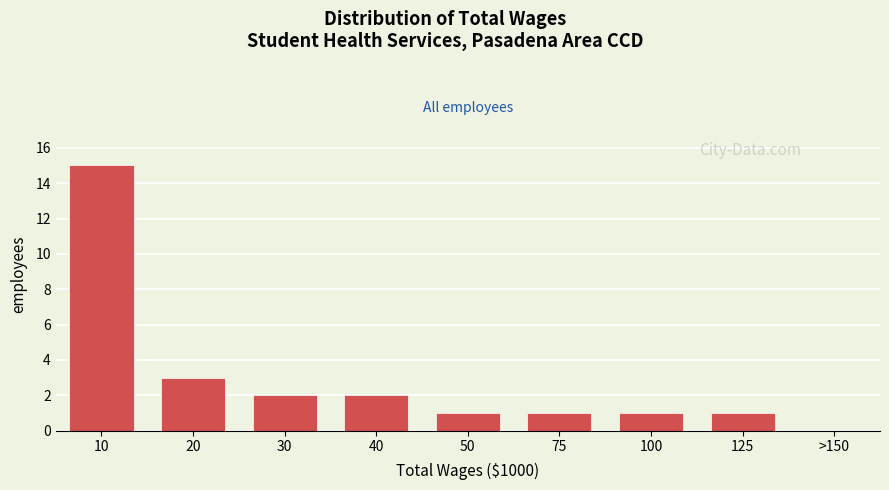

Reading left to right, what are all the values shown in this chart?

10=15	20=3	30=2	40=2	50=1	75=1	100=1	125=1	>150=0